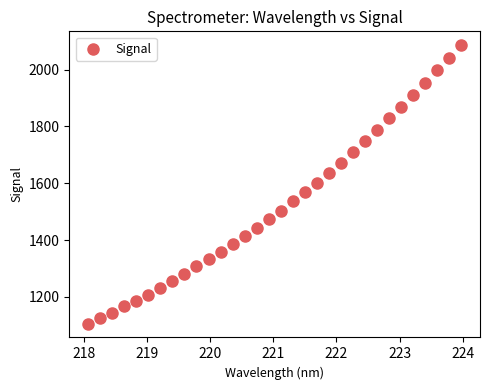

What is the range of X values (max minus min)?

5.9